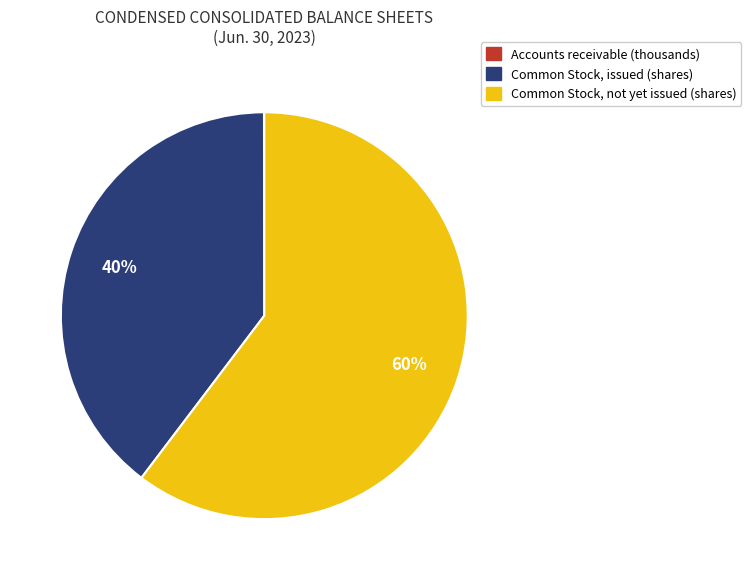

To the nearest percent, what is the average slice percentage?

33%